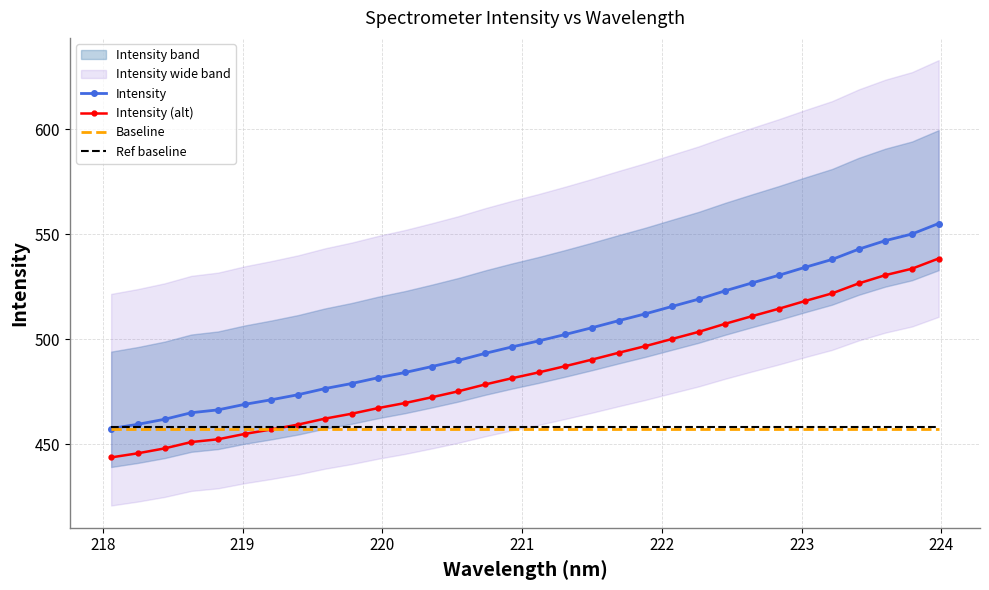

What is the maximum value for Intensity?

555.1